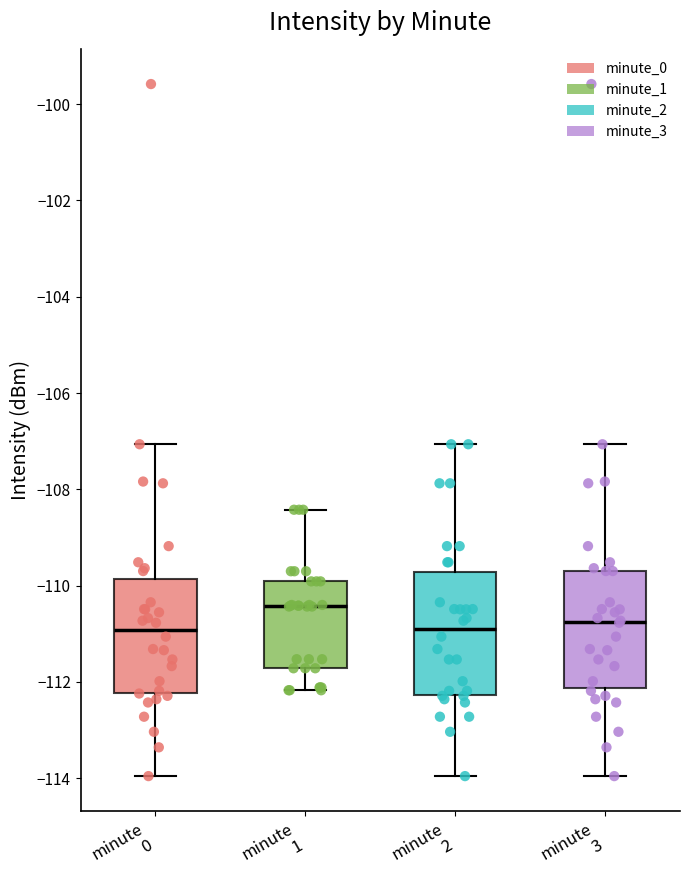

Where does the upper whisker of the box for minute 3 end on the y-axis? The values are not printed on the chart, so give them approximately, as read against the axis.

-107.0